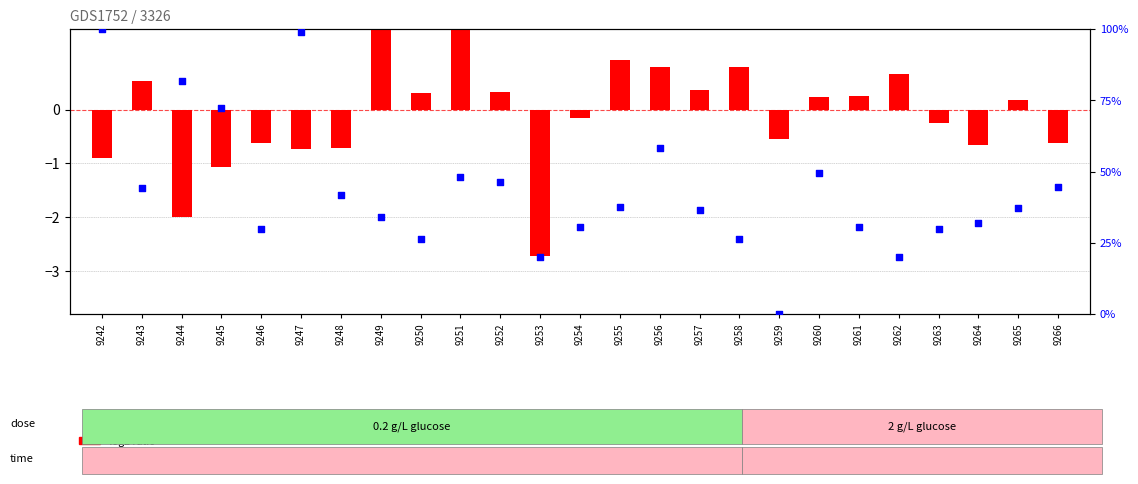

Which series reaches the maximum Y coordinate?

percentile rank within the sample